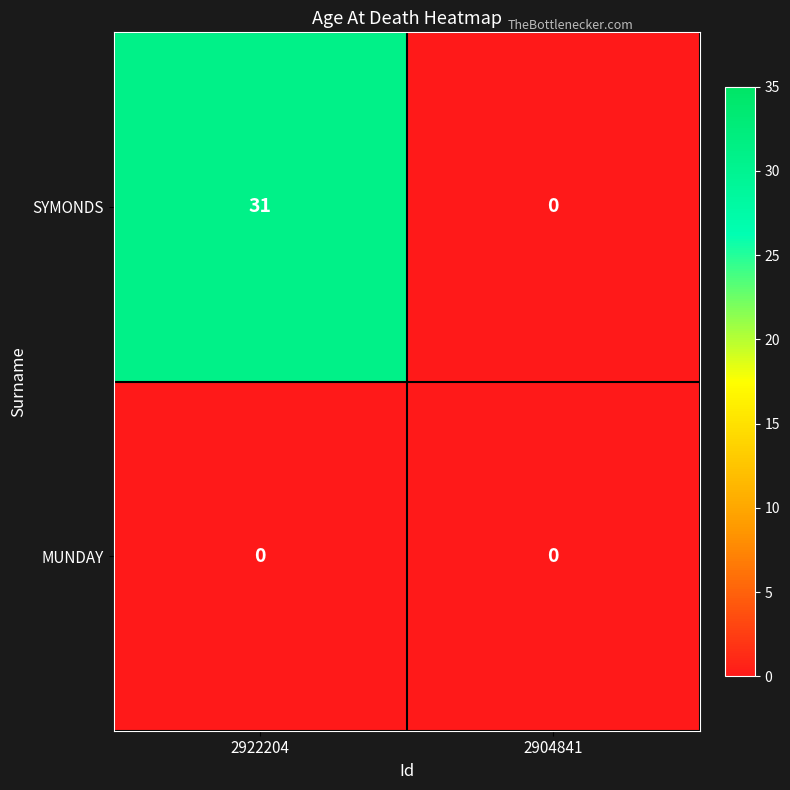

Between 2922204 and 2904841, which series saw the biggest shift?

SYMONDS